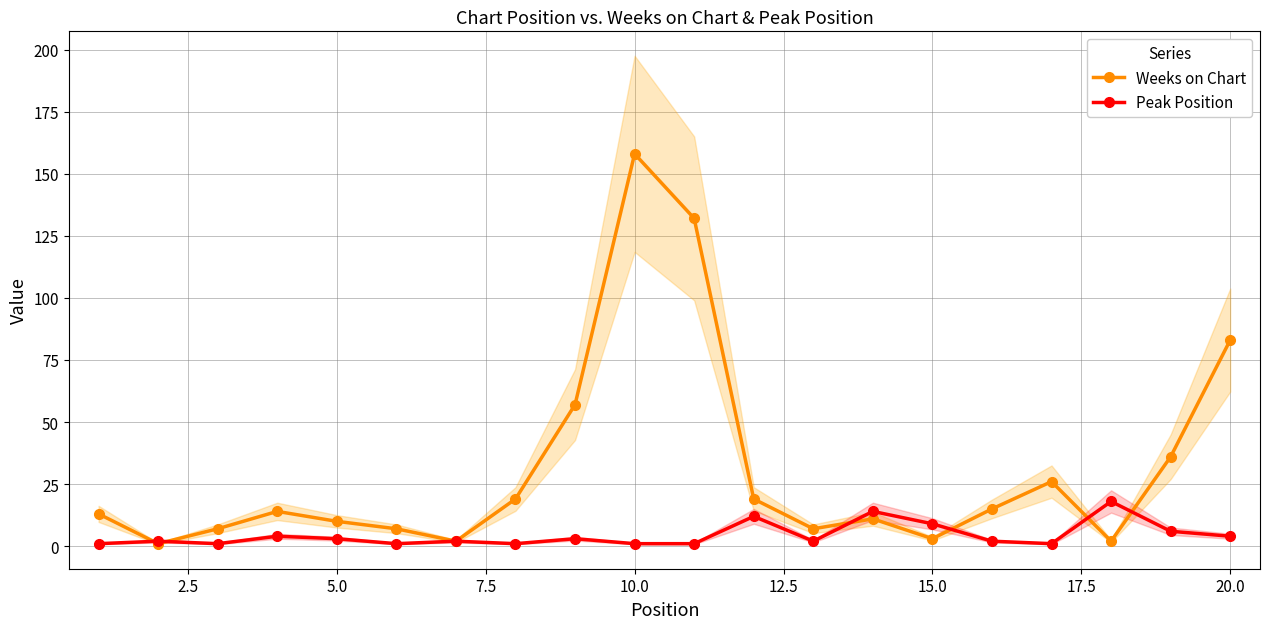

How many data points in Weeks on Chart are above 14?

9